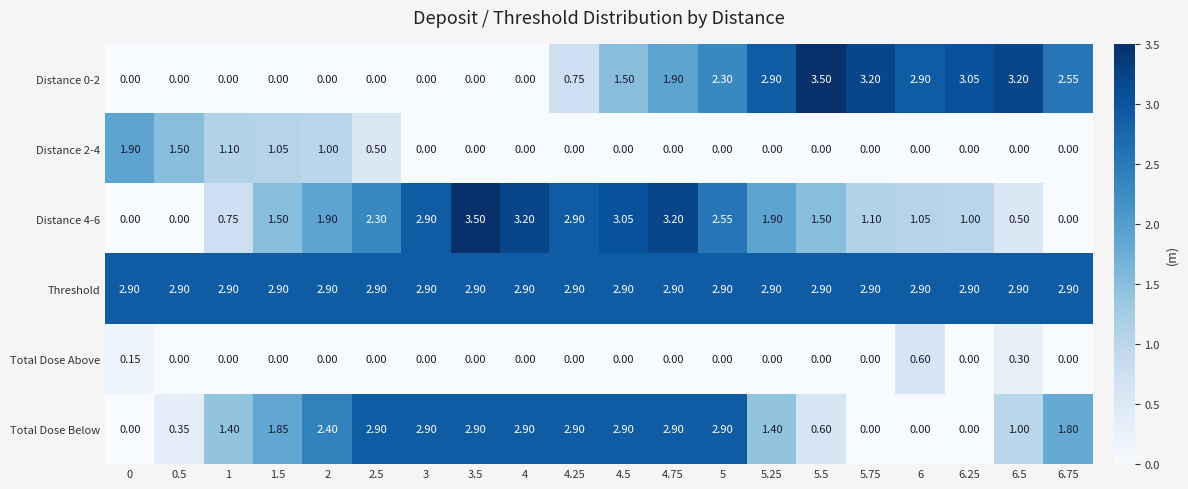

Which series has the largest total across all categories?

Threshold